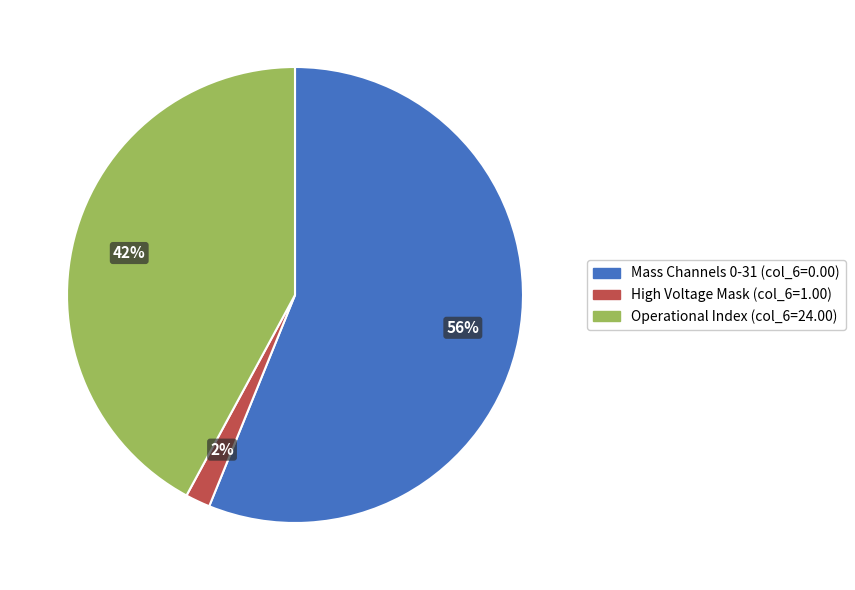

To the nearest percent, what is the average slice percentage?

33%